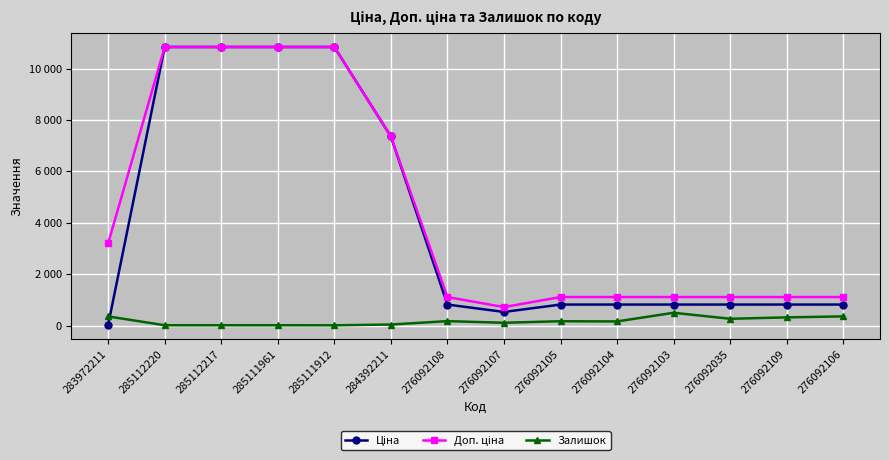

List the labels in order of Ціна value, smallest first.

283972211, 276092107, 276092108, 276092105, 276092104, 276092103, 276092035, 276092109, 276092106, 284392211, 285112220, 285112217, 285111961, 285111912